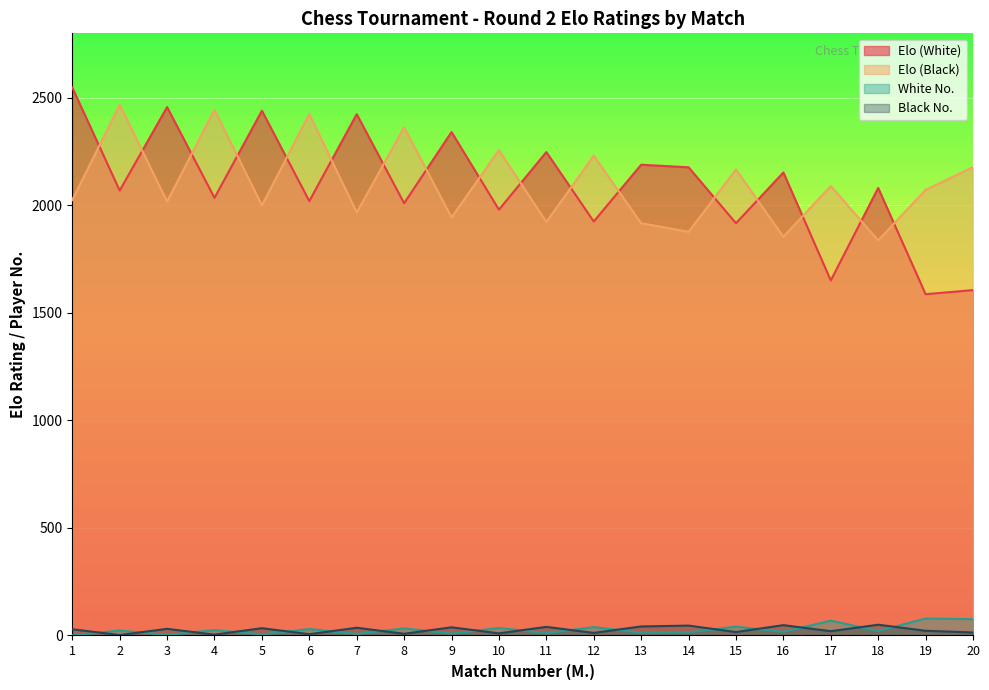

Count the number of categories in the chart.

20